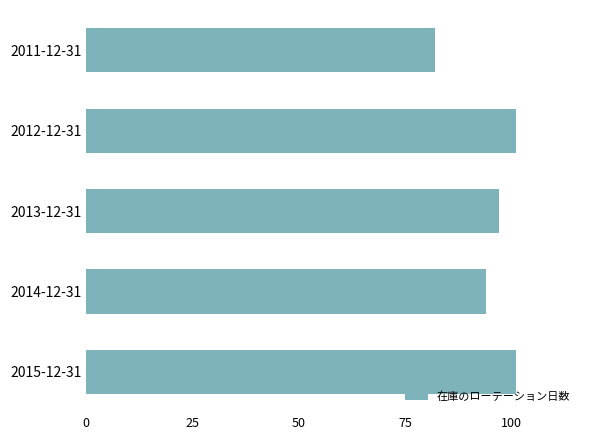

What is the greatest value displayed?

101